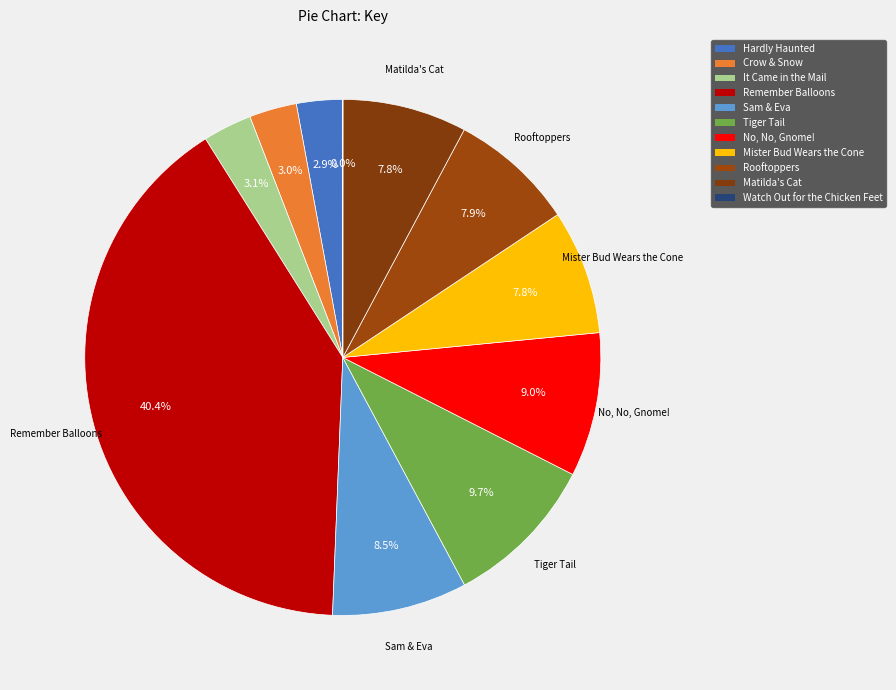

What is the total percentage of Mister Bud Wears the Cone and Remember Balloons?

48.2%